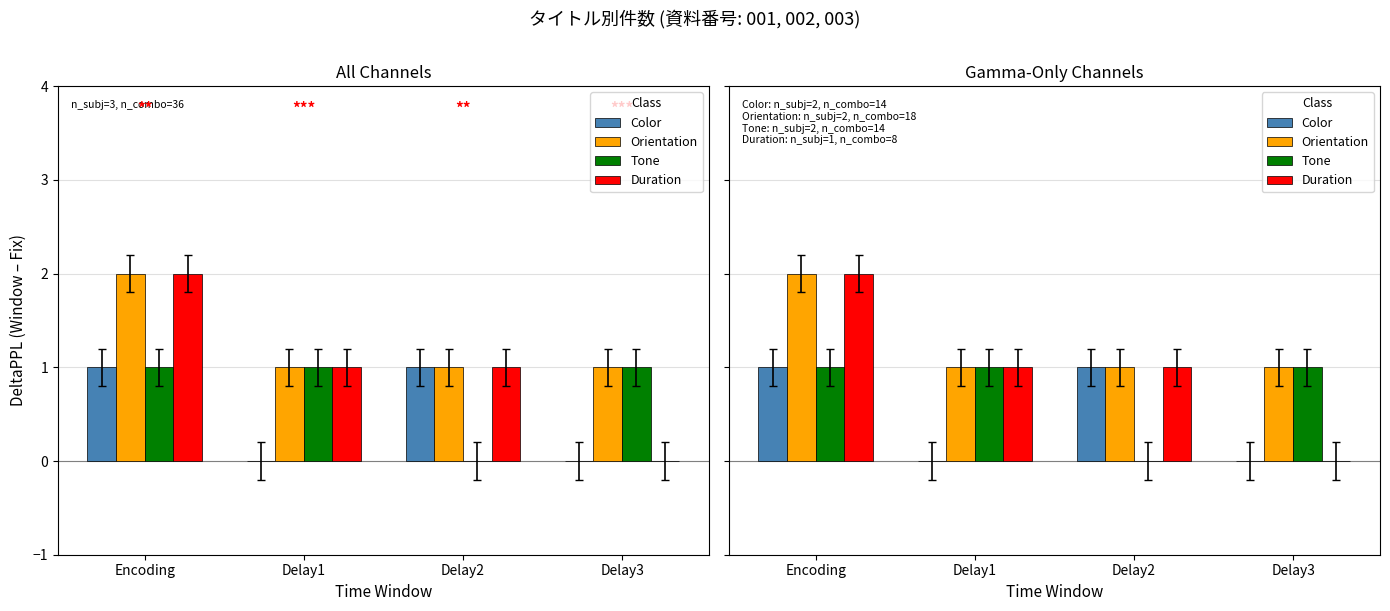

How many bars are there in each group?

4